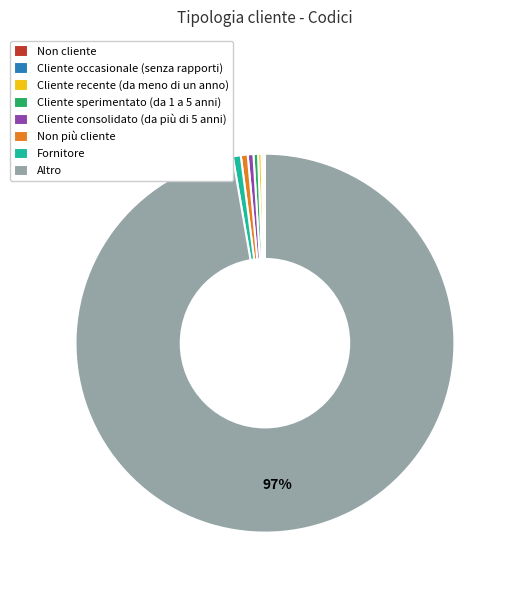

What is the largest slice in the pie chart?

Altro